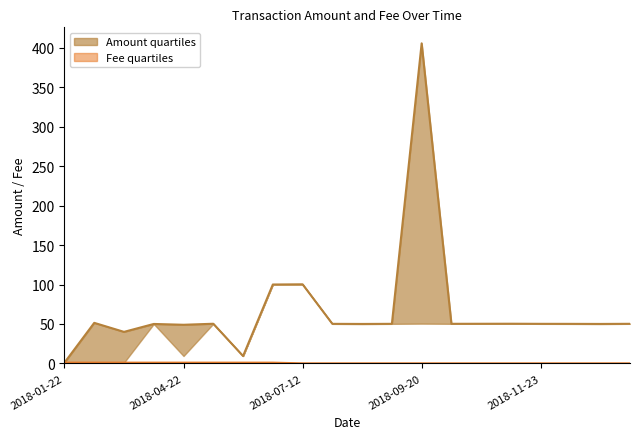

How many distinct data groups are displayed?

2